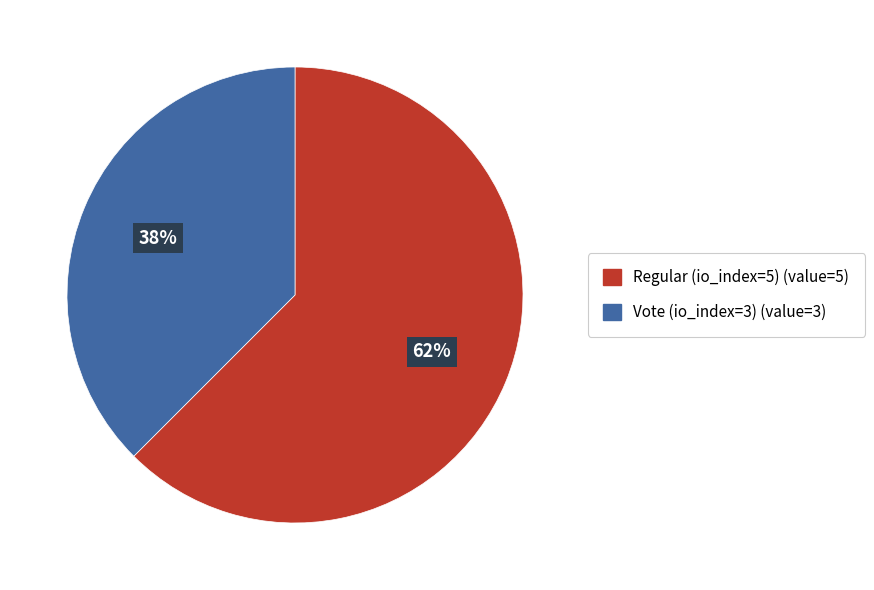

Count the number of slices in the pie.

2